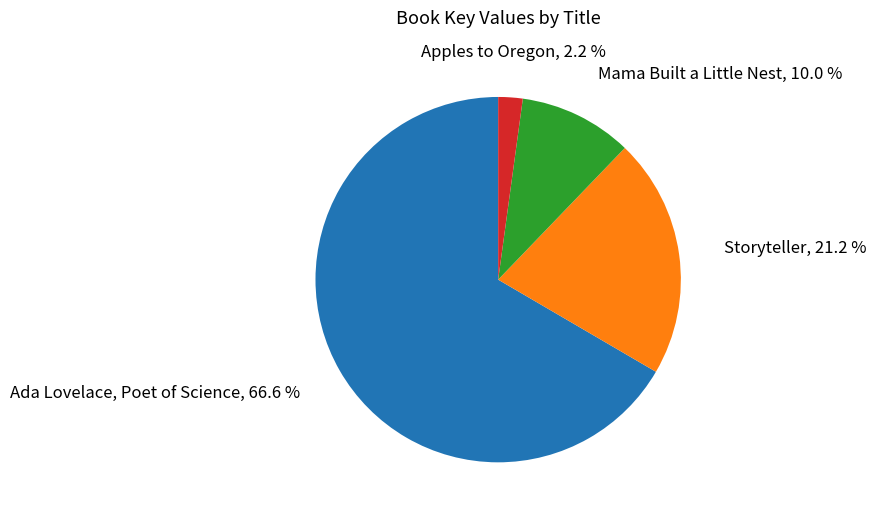

To the nearest percent, what is the difference between the largest and smallest slice percentages?

64%